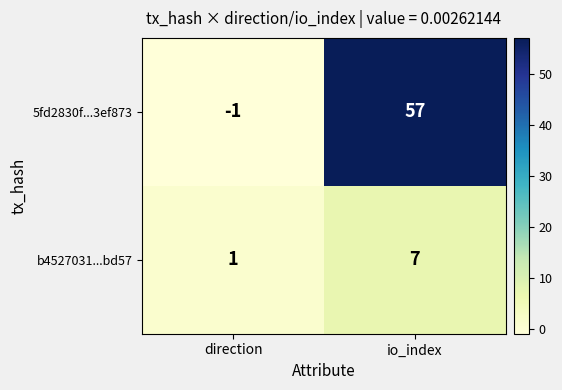

Where is b4527031...bd57 nearest to the value 4?

direction